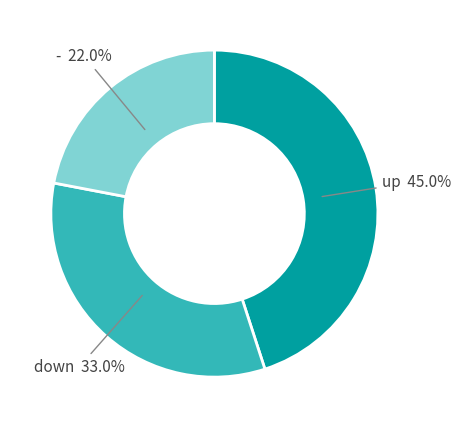

Is it true that down is 33% of the pie?

True